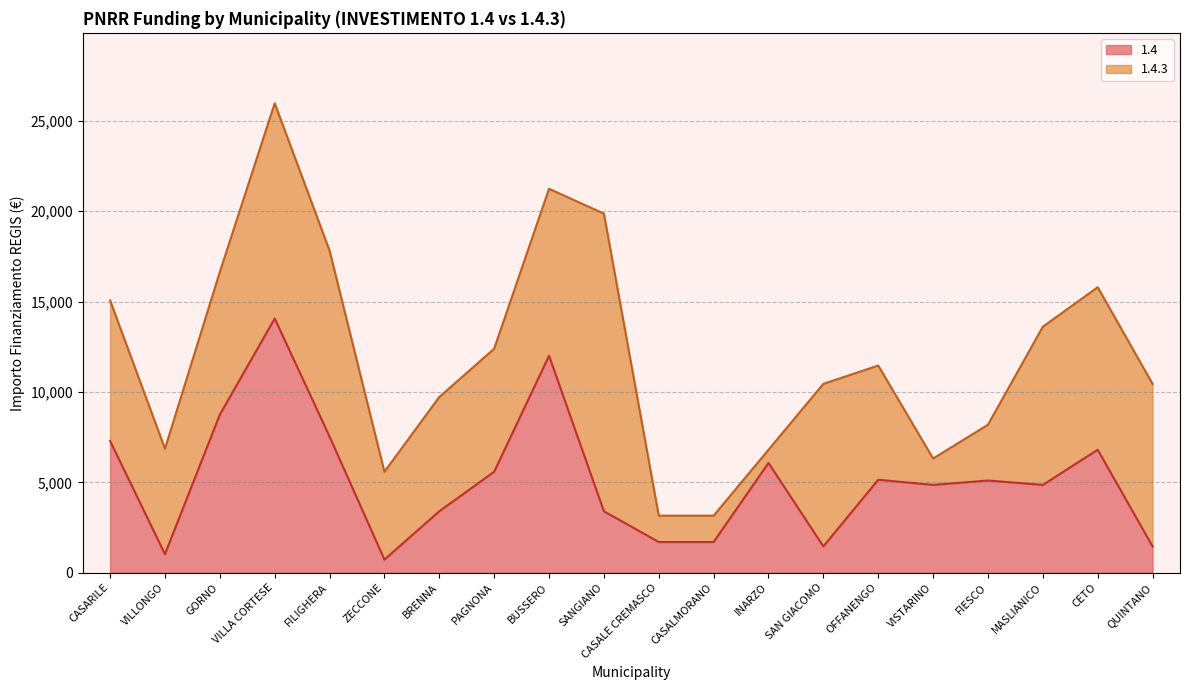

True or false: the data shows 1458 at SAN GIACOMO.

True